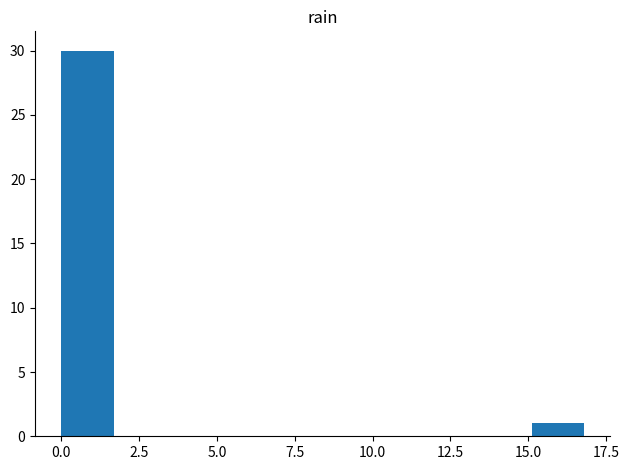

Around what value on the x-axis is the tallest bar? Give the approximate position of its centre, as read against the axis.

1.0